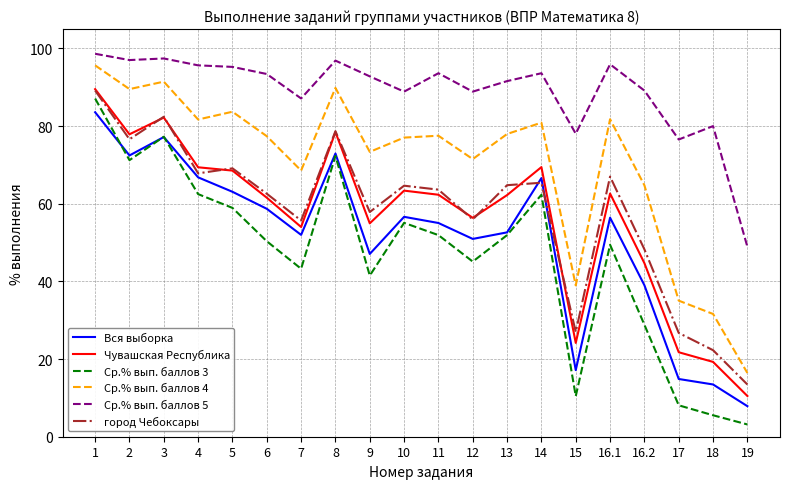

Which series changed the most between 5 and 11?

Вся выборка